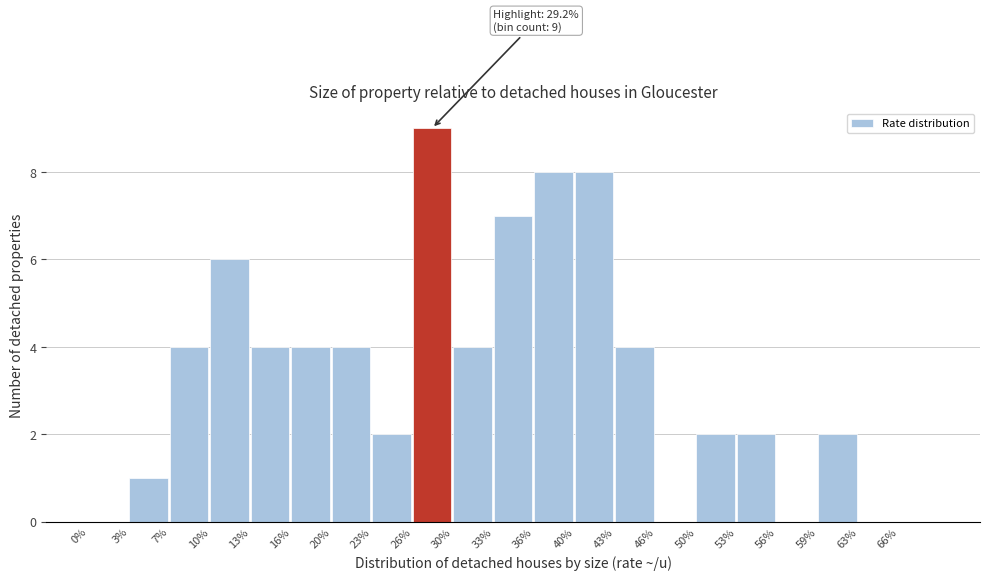

Over which range of the x-axis is the bar tallest?

26.4 to 29.7